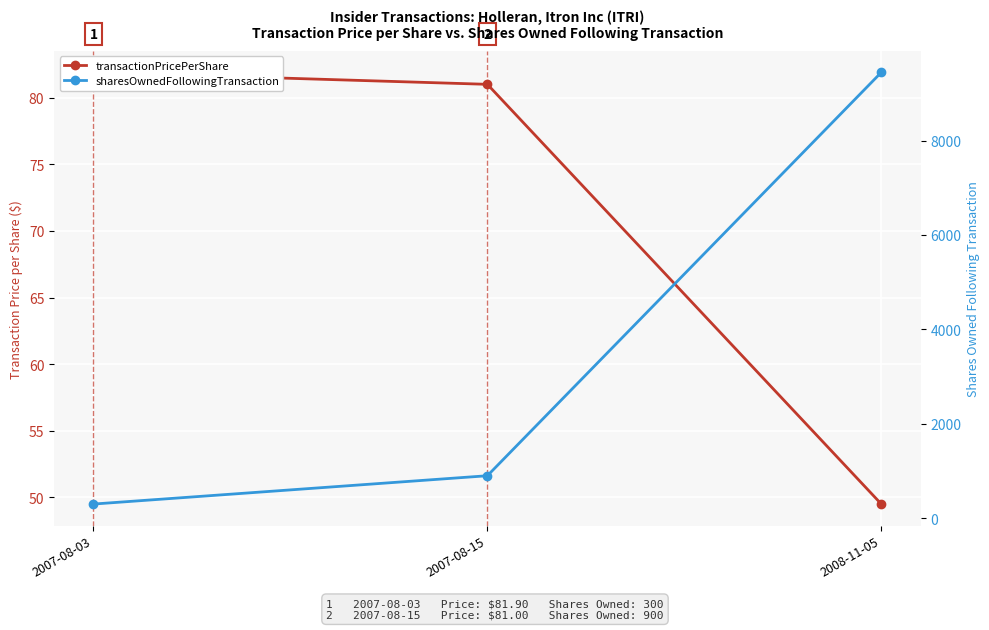

How many lines are shown in the chart?

2